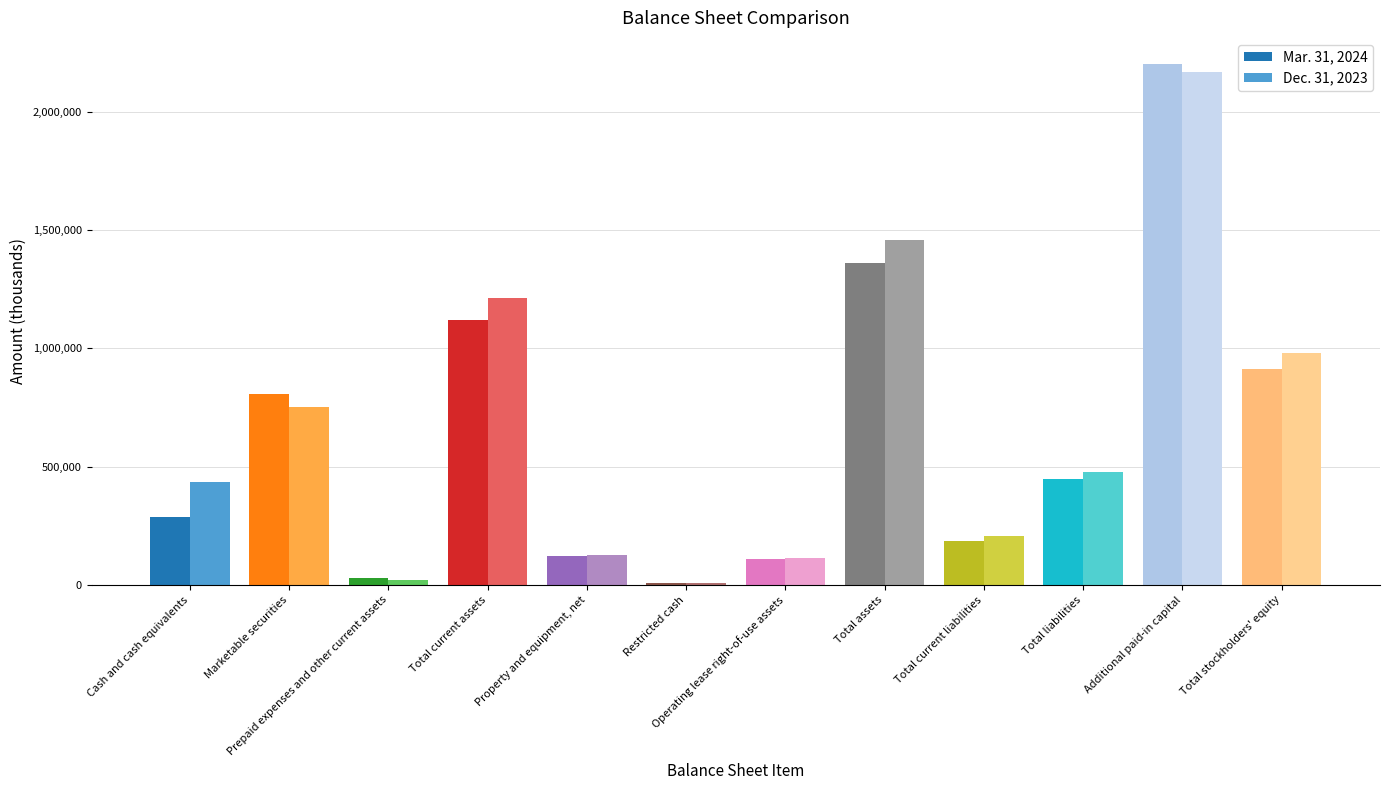

How many categories are shown in the chart?

12